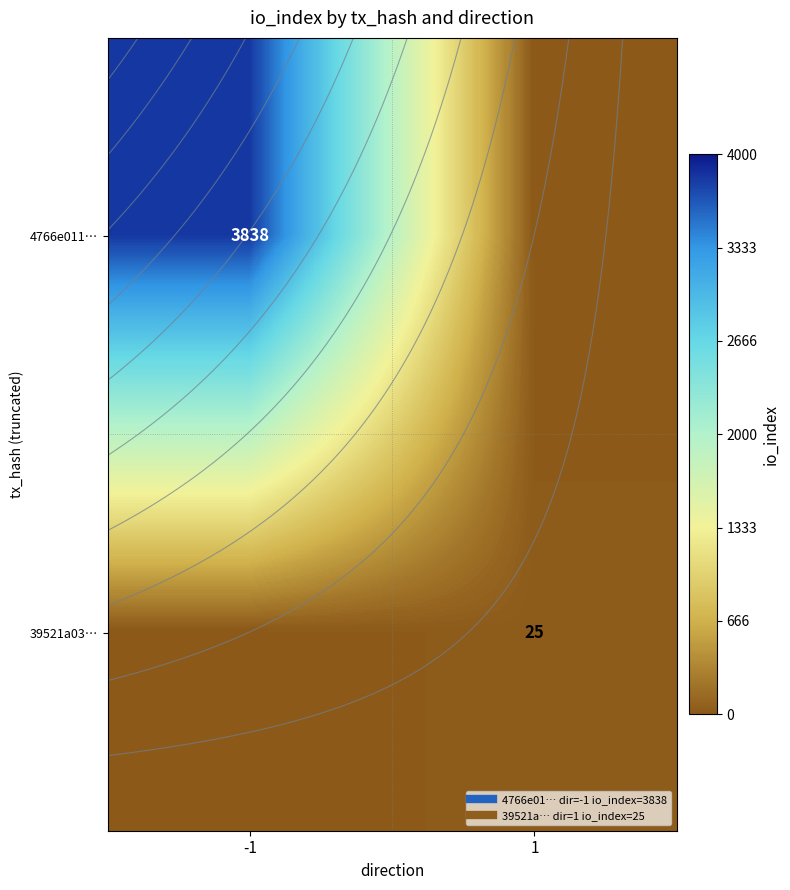

True or false: 39521a03… has a value of 34 at 1.

False